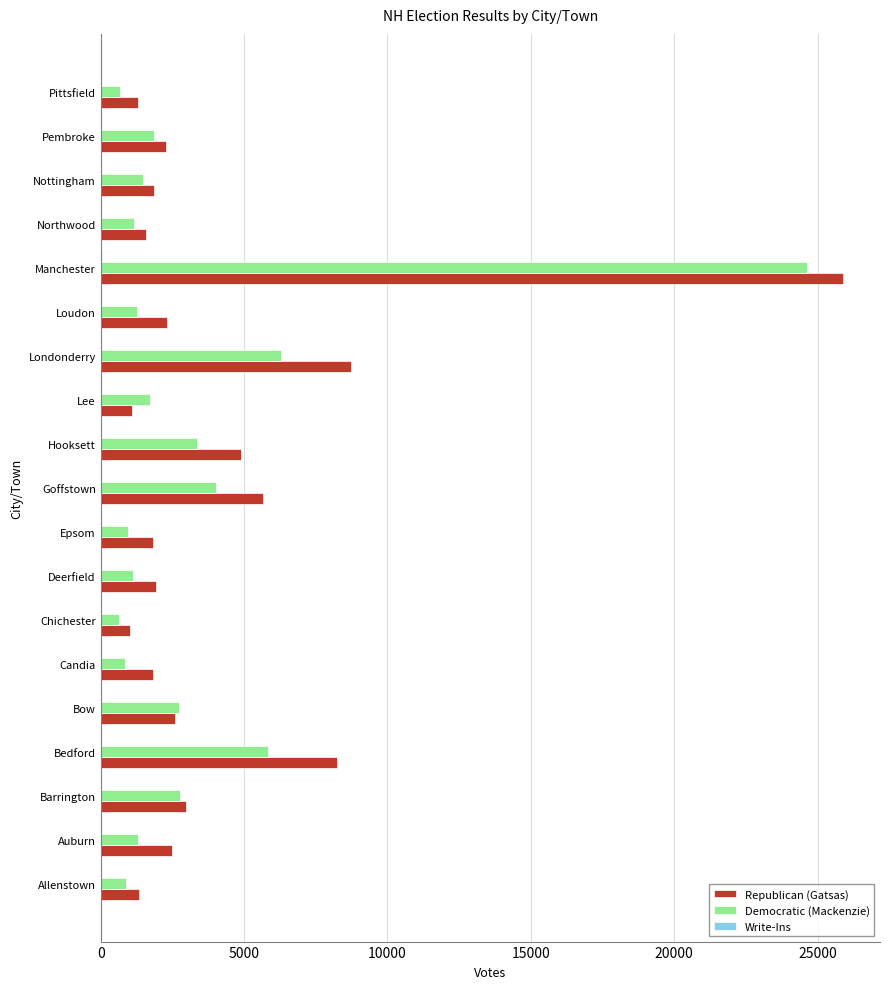

What is the maximum value for Republican (Gatsas)?

25879